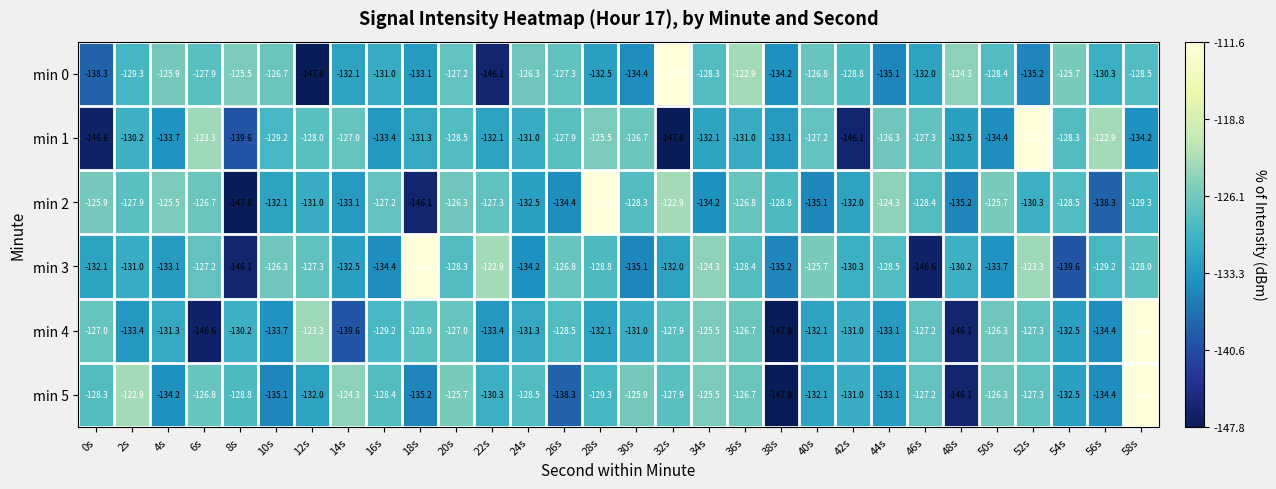

What is the difference between the highest and lowest values at 14s?

15.3